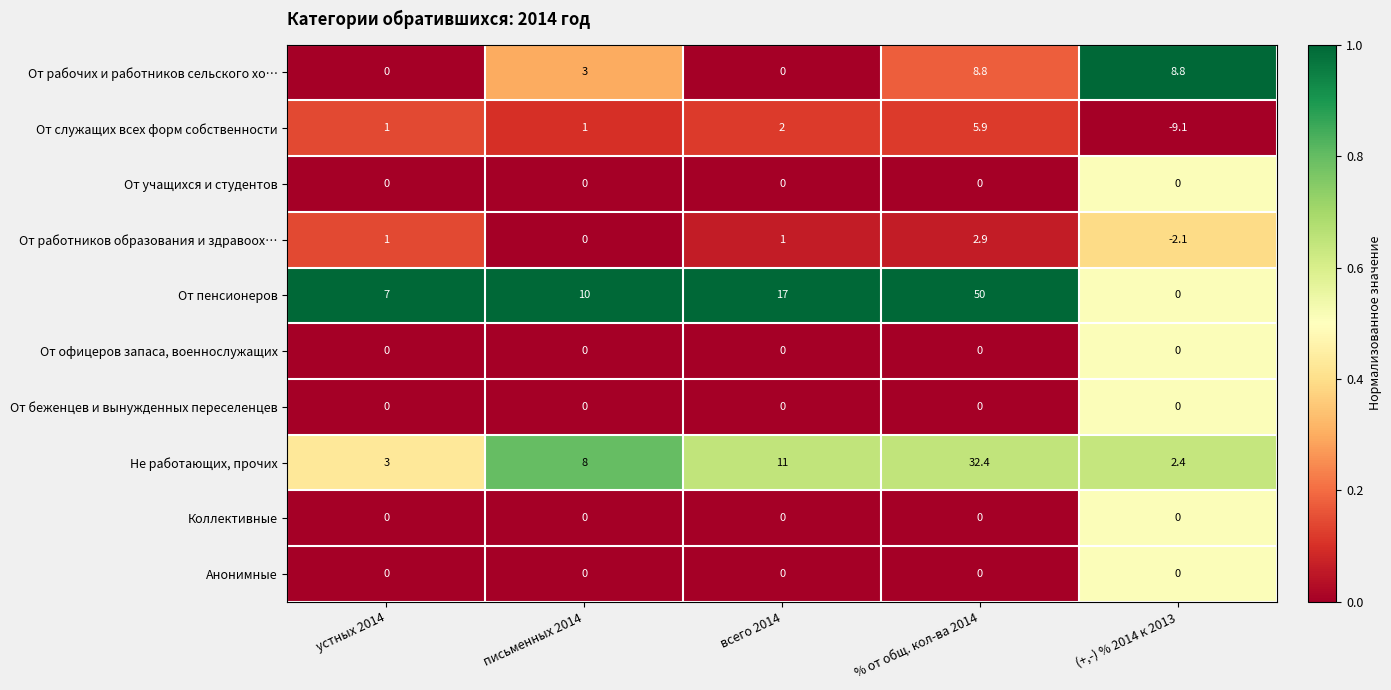

Which series has the largest total across all categories?

От пенсионеров